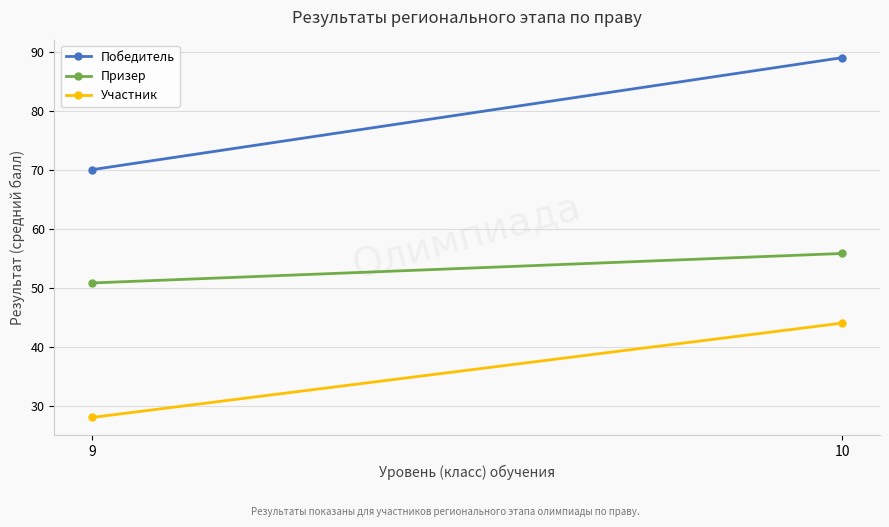

Rank the series by their maximum value, from lowest to highest.

Участник, Призер, Победитель